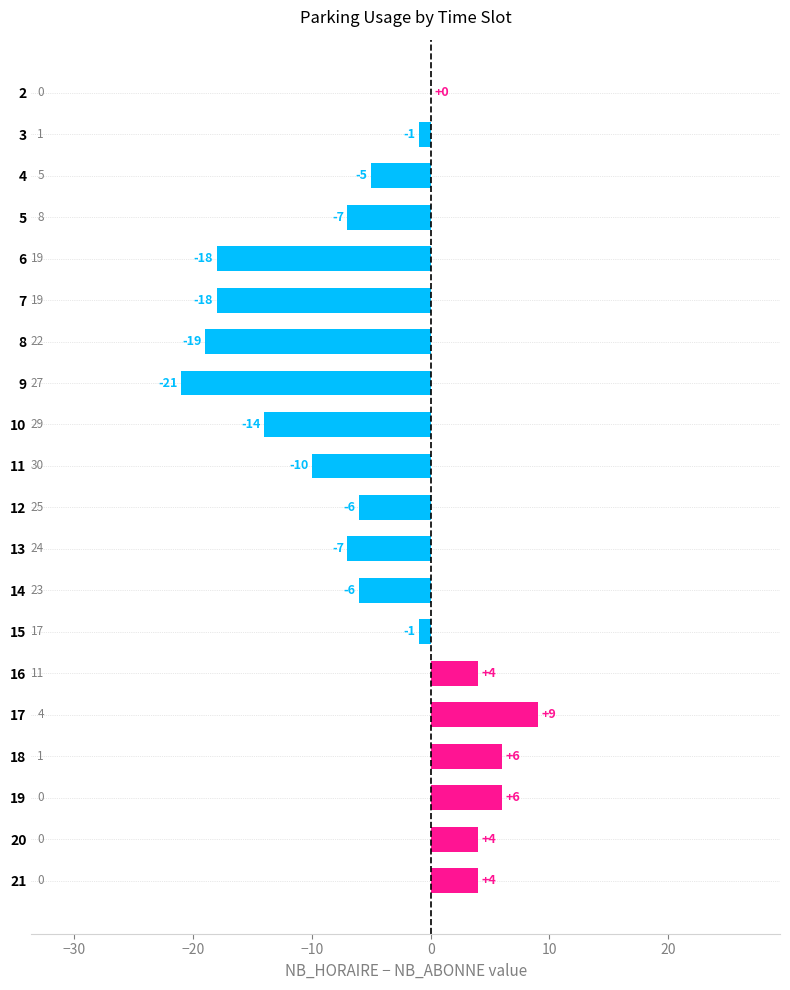

What is the greatest value displayed?

9